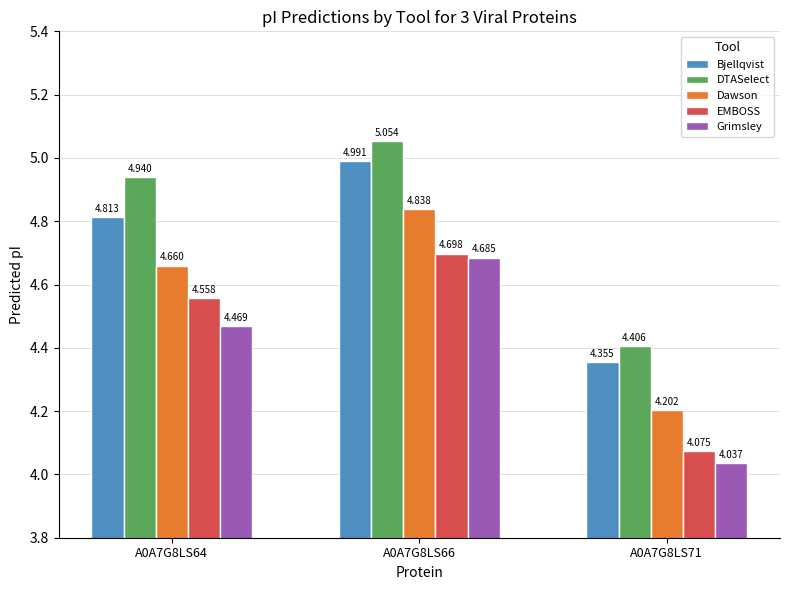

The Bjellqvist series shows 2.8 at A0A7G8LS71. True or false?

False